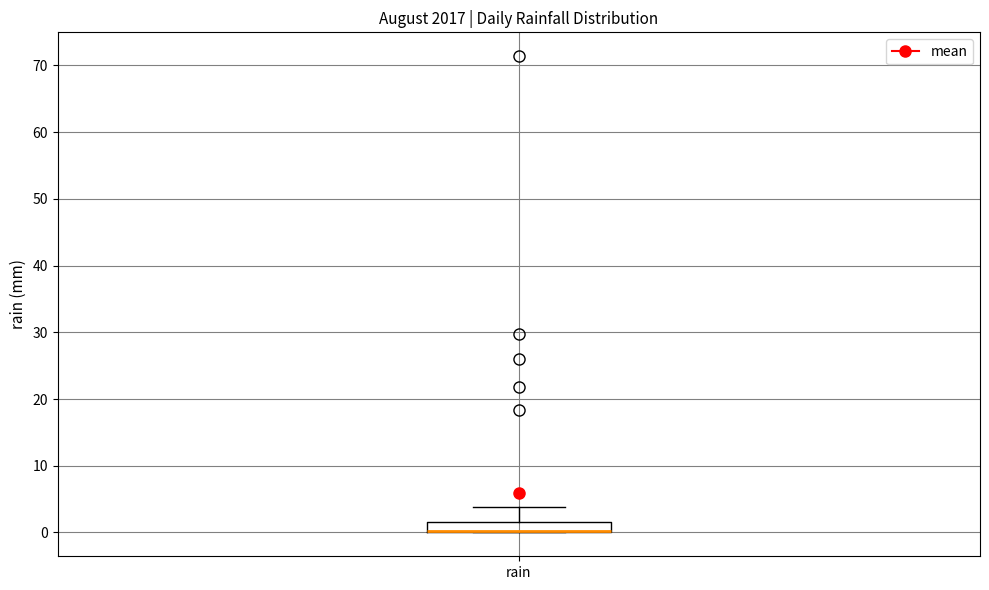

Where is the lower edge of the box for rain on the y-axis? The values are not printed on the chart, so give them approximately, as read against the axis.

0